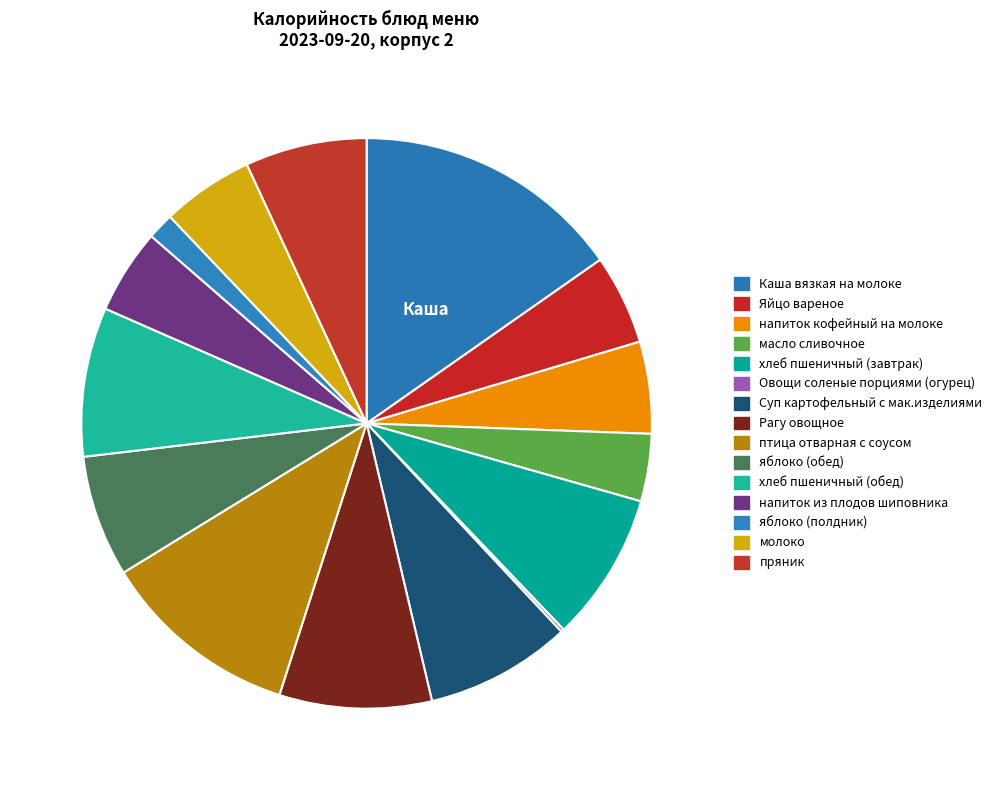

To the nearest percent, what percentage of the pie is хлеб пшеничный (обед)?

8%